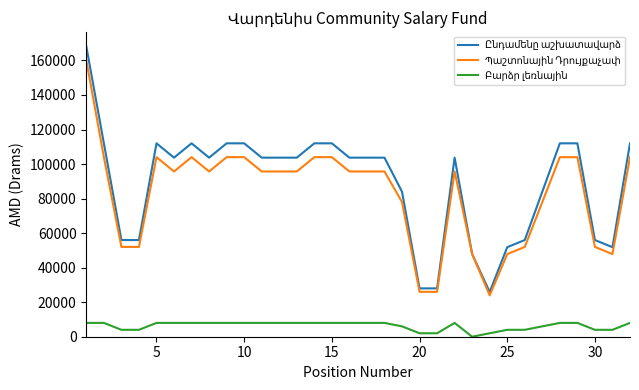

What is the maximum value shown in the chart?

168000